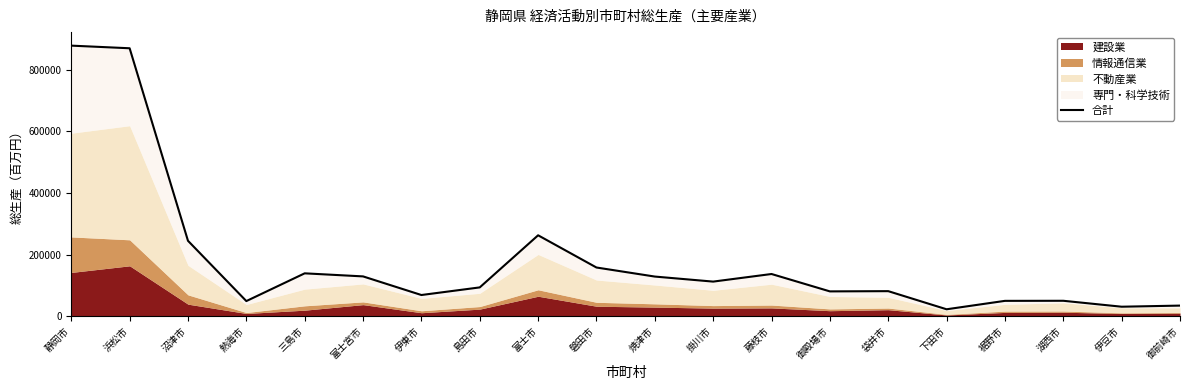

The value at 磐田市 is 55959.0. True or false?

False